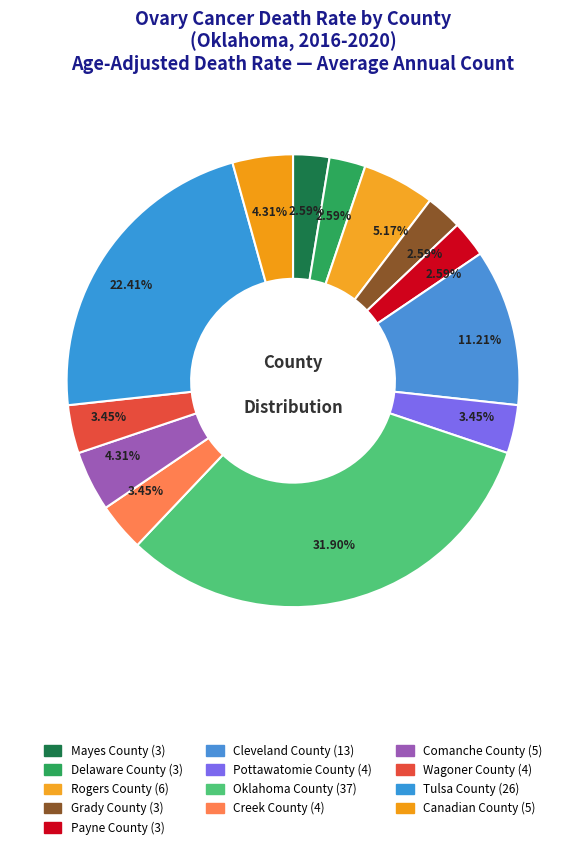

Count the number of slices in the pie.

13